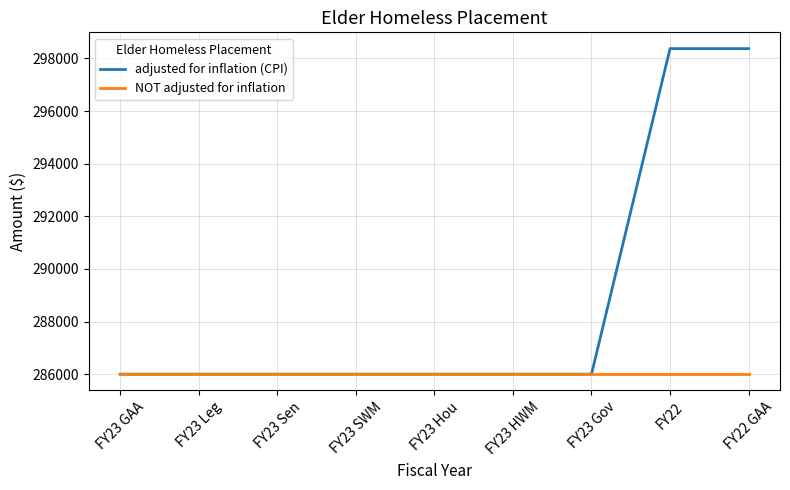

What is the difference between the highest and lowest values at FY22 GAA?

12373